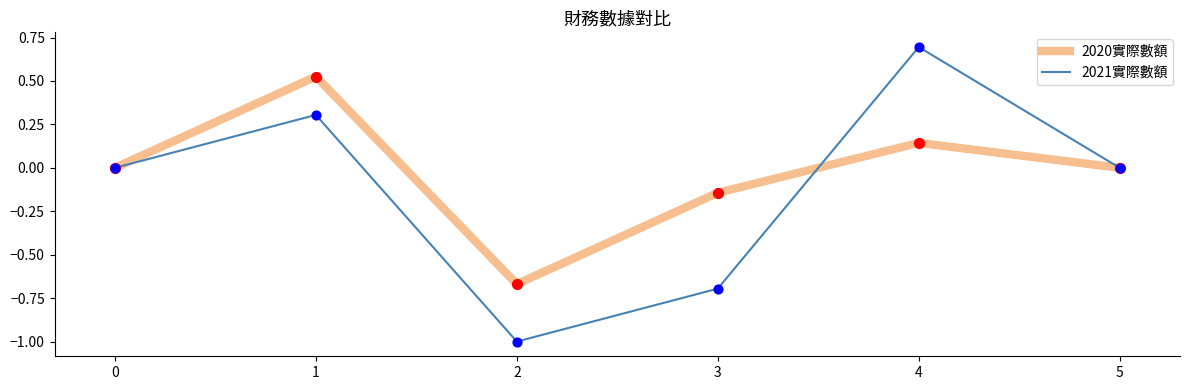

Between 1 and 3, which series saw the biggest shift?

2021實際數額